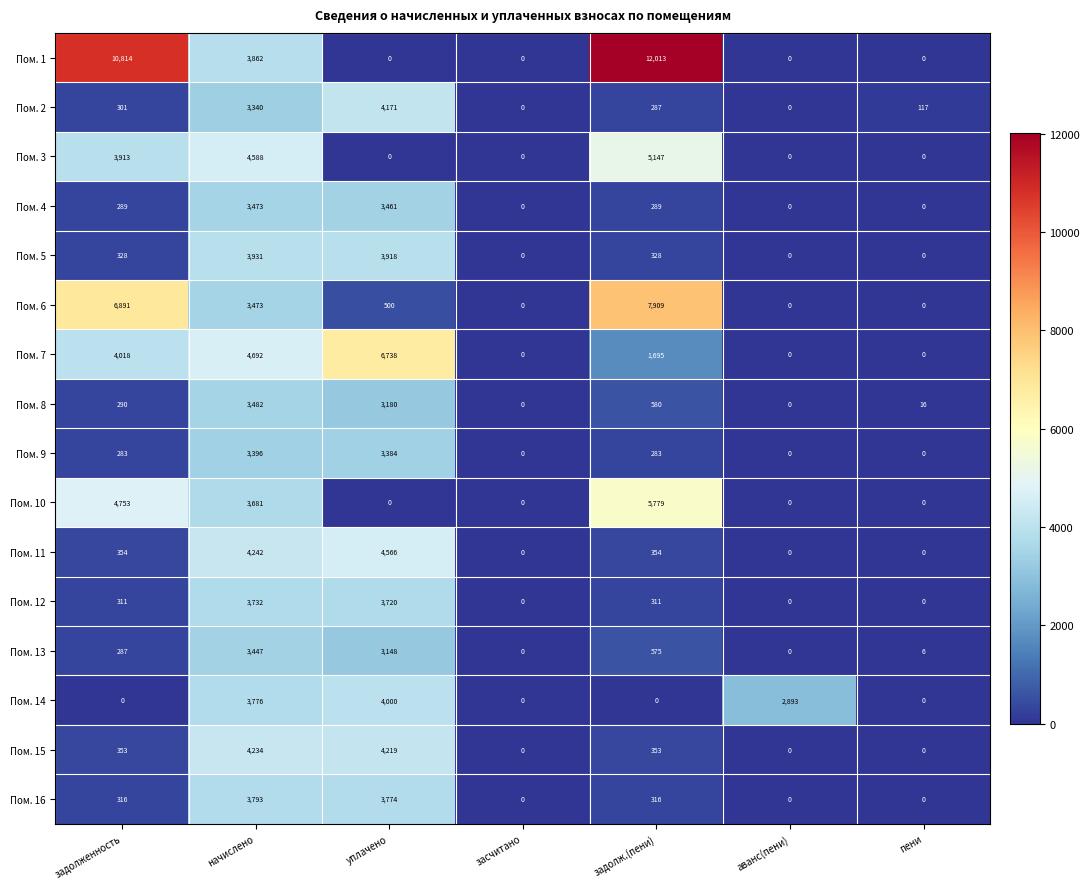

The Пом. 3 series shows 4588 at начислено. True or false?

True